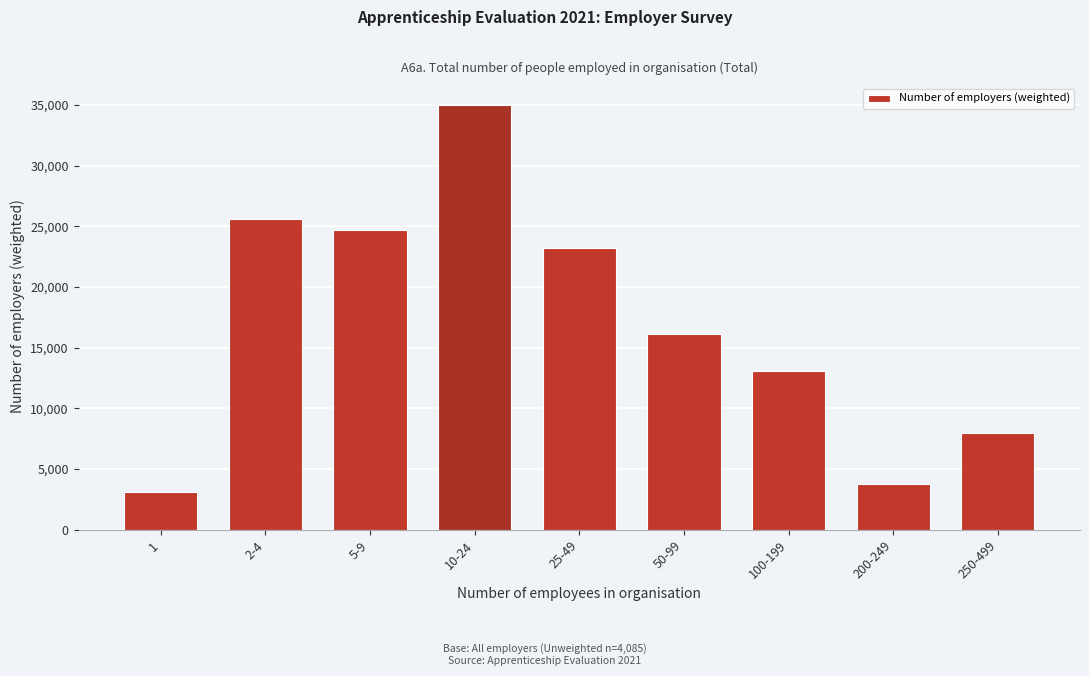

Reading right to left, extract all data points from this chart.

250-499=7959	200-249=3752	100-199=13078	50-99=16140	25-49=23239	10-24=35014	5-9=24698	2-4=25624	1=3093